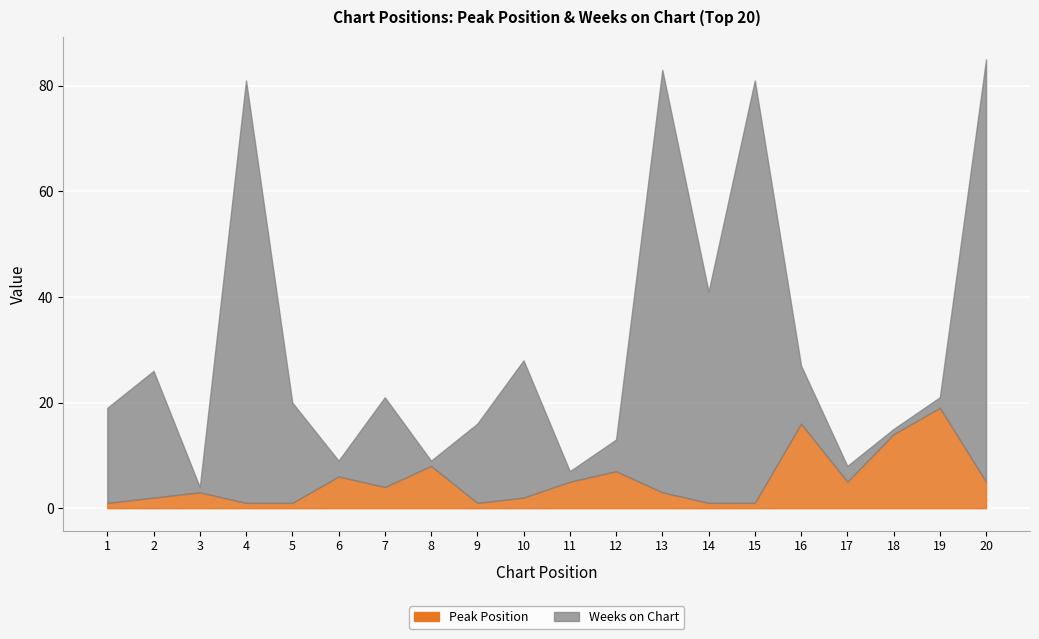

At which category is the sum across all series the highest?

20